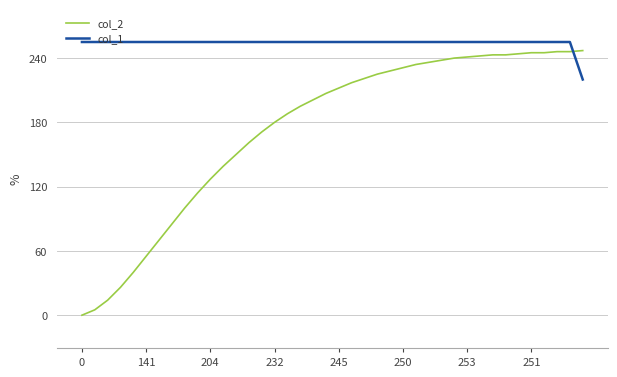

Which series has the largest total across all categories?

col_1